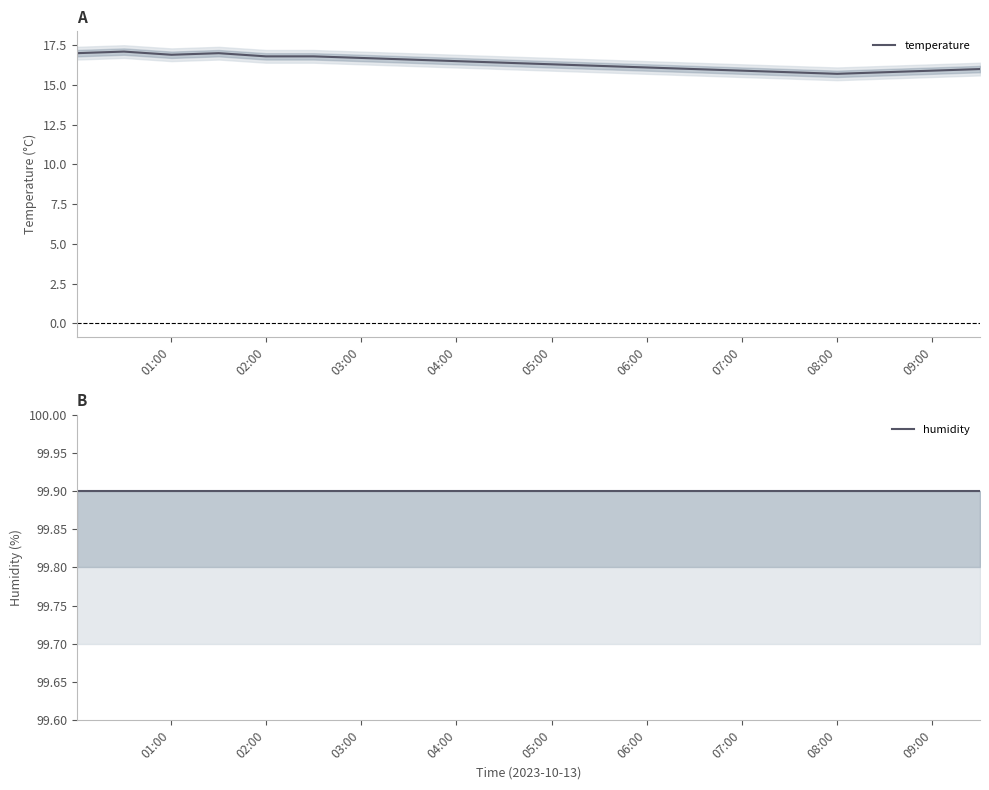

Which category has the highest value in the humidity series?

01:00